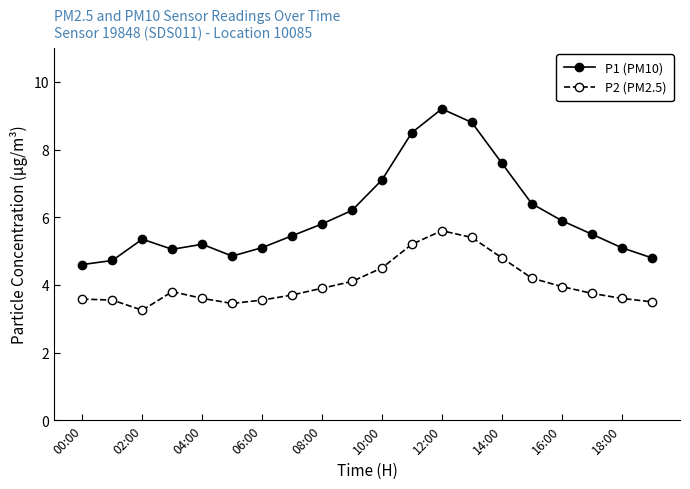

True or false: P1 (PM10) and P2 (PM2.5) cross at least once.

False